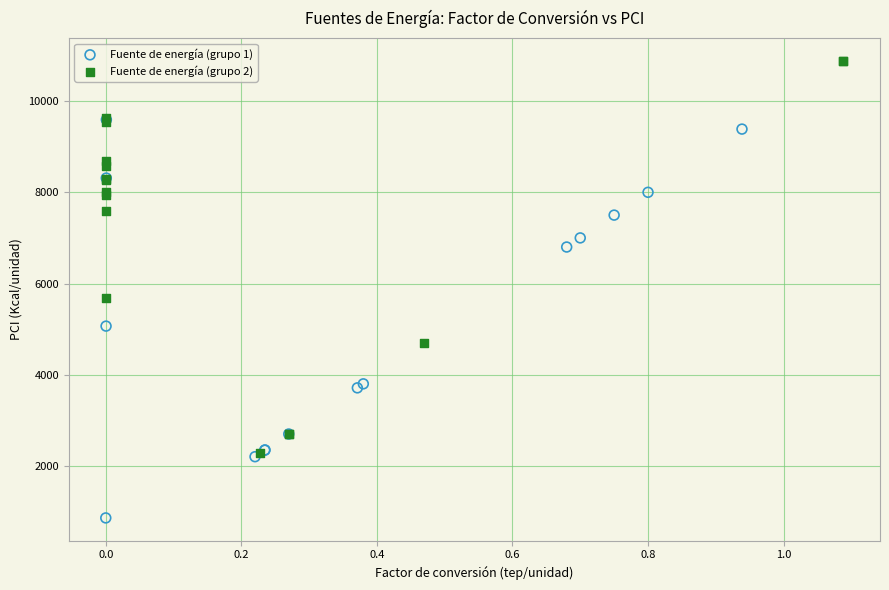

Which series contains the highest Y value?

Fuente de energía (grupo 2)